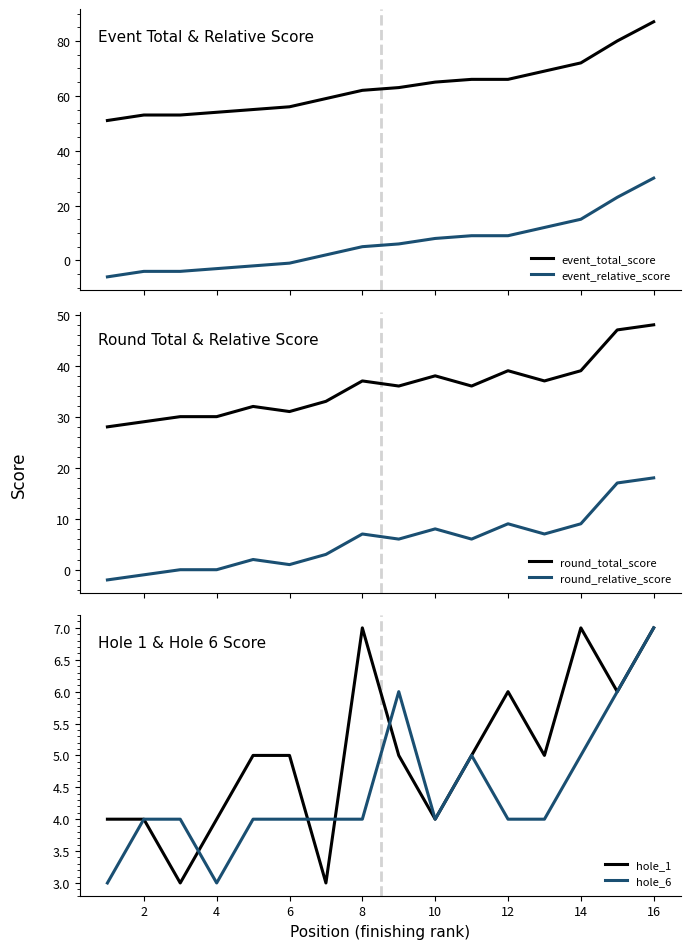

True or false: round_total_score and round_relative_score intersect in this chart.

False